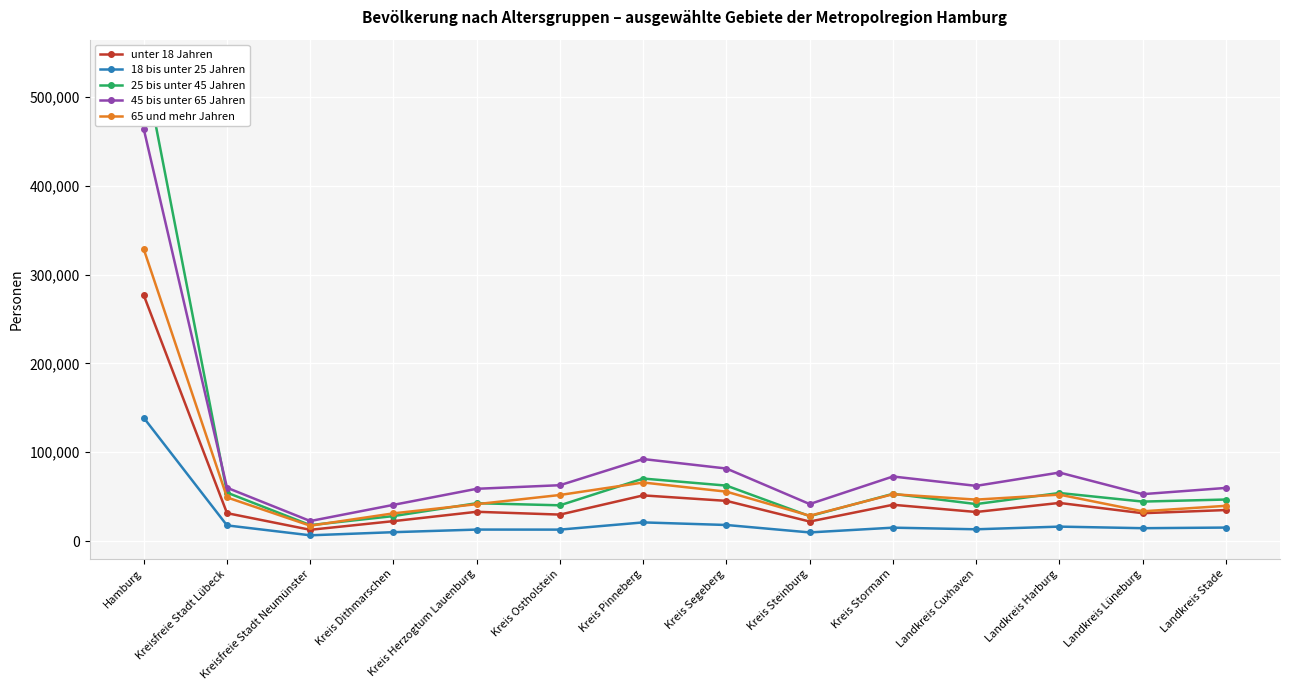

Which series has the largest total across all categories?

45 bis unter 65 Jahren